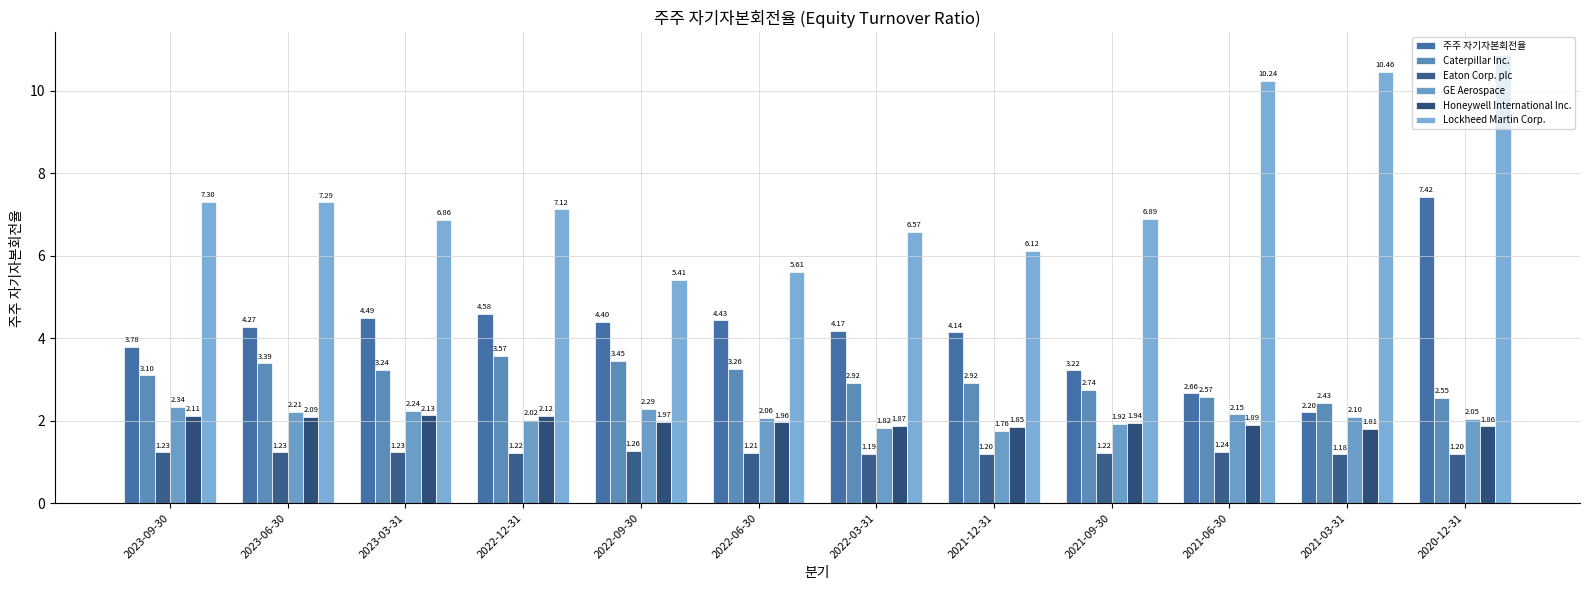

Which series changed the most between 2023-03-31 and 2021-06-30?

Lockheed Martin Corp.